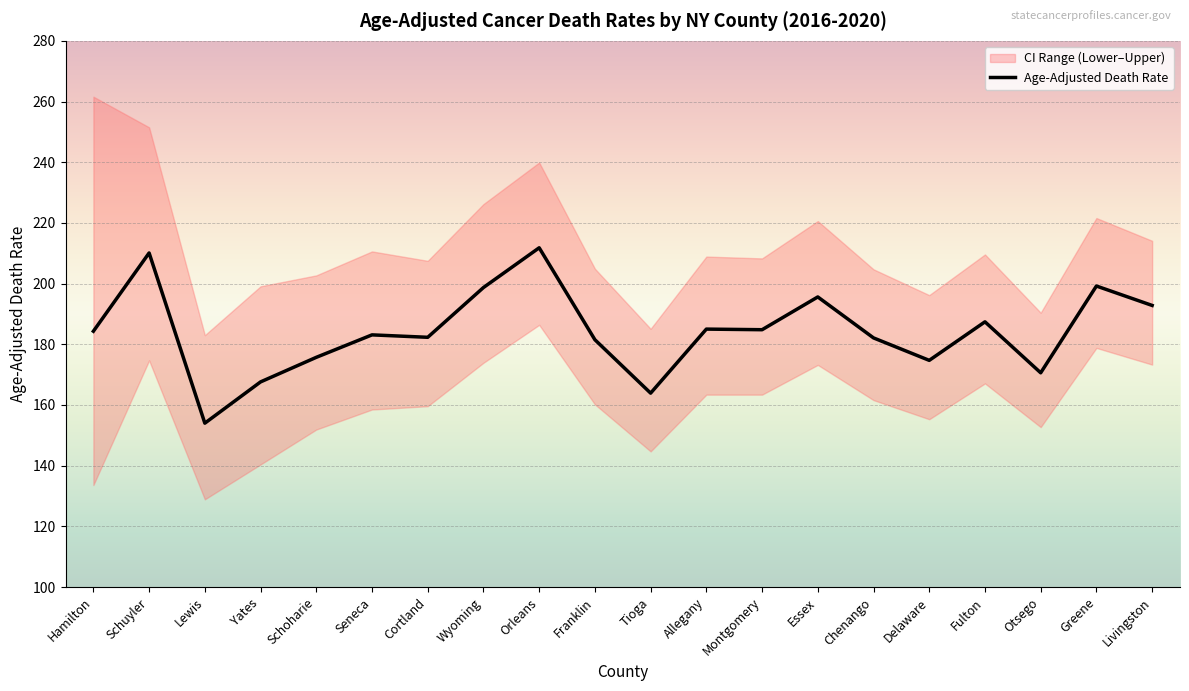

How many data points are above 184?

10